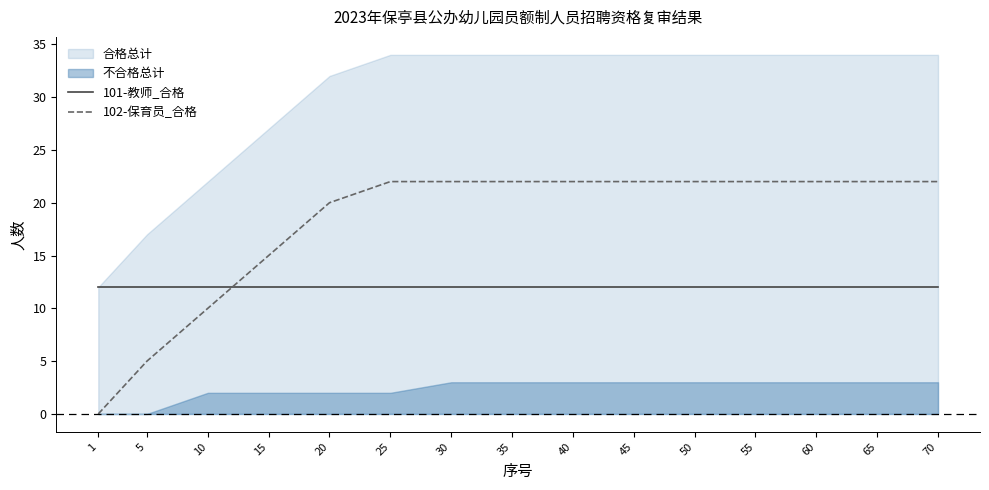

What is the value of the 101-教师_合格 point at the 6th from the left?

12